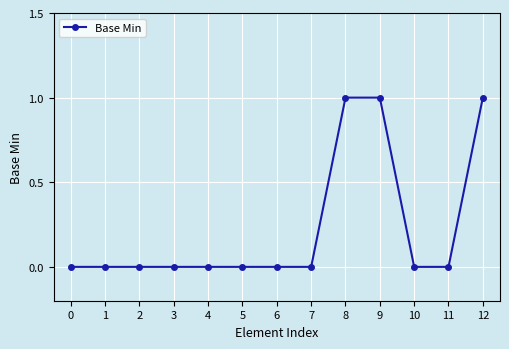

How many lines are shown in the chart?

1